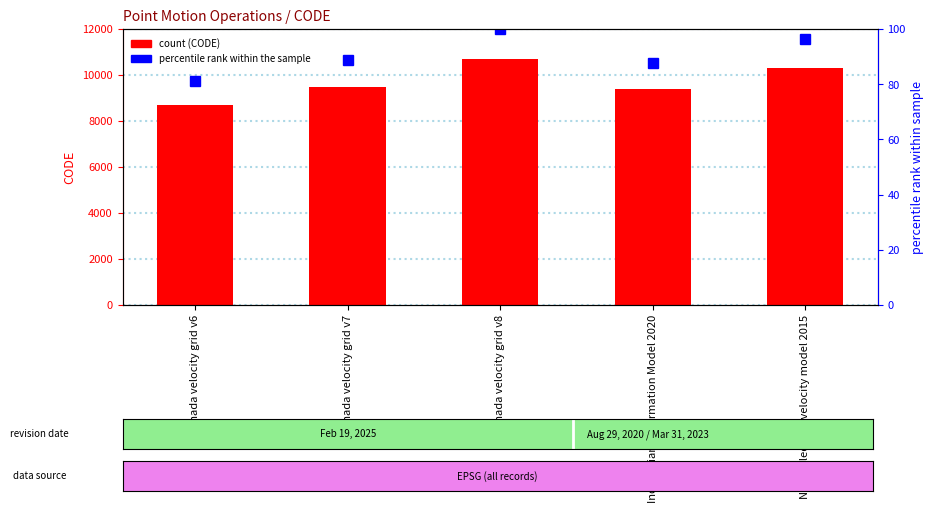

Reading left to right, transcribe all the data shown in this chart.

CODE: 8676.0	9483.0	10707.0	9375.0	10323.0
percentile rank within the sample: 81.0	88.6	100.0	87.6	96.4